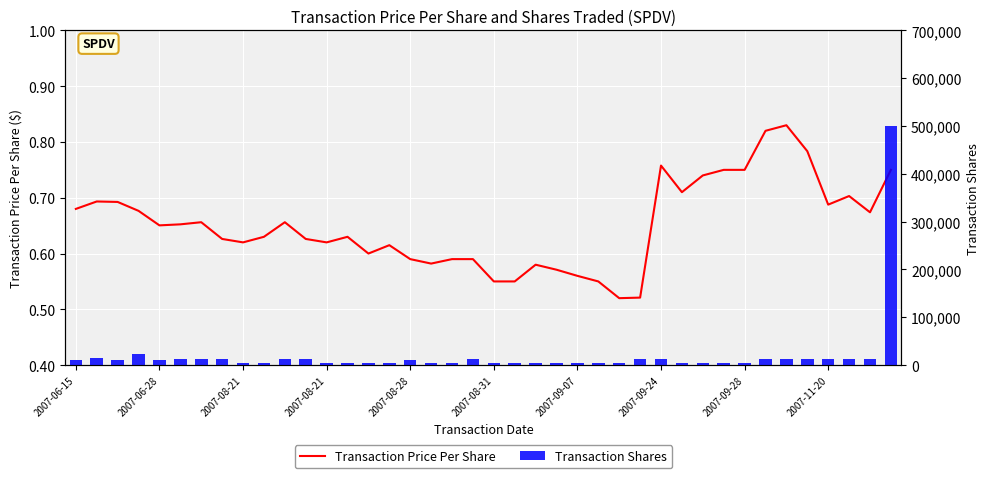

Reading right to left, extract all data points from this chart.

Transaction Price Per Share: 0.8	0.7	0.7	0.7	0.8	0.8	0.8	0.8	0.8	0.7	0.7	0.8	0.5	0.5	0.6	0.6	0.6	0.6	0.6	0.6	0.6	0.6	0.6	0.6	0.6	0.6	0.6	0.6	0.6	0.7	0.6	0.6	0.6	0.7	0.7	0.7	0.7	0.7	0.7	0.7
Transaction Shares: 500000.0	13000.0	13000.0	13000.0	13000.0	13000.0	13000.0	5000.0	5000.0	5000.0	5000.0	13000.0	13000.0	5000.0	5000.0	5000.0	5000.0	5000.0	5000.0	5000.0	13000.0	5000.0	5000.0	10000.0	5000.0	5000.0	5000.0	5000.0	13000.0	13000.0	5000.0	5000.0	13000.0	13000.0	13000.0	10000.0	23000.0	10000.0	15000.0	10000.0